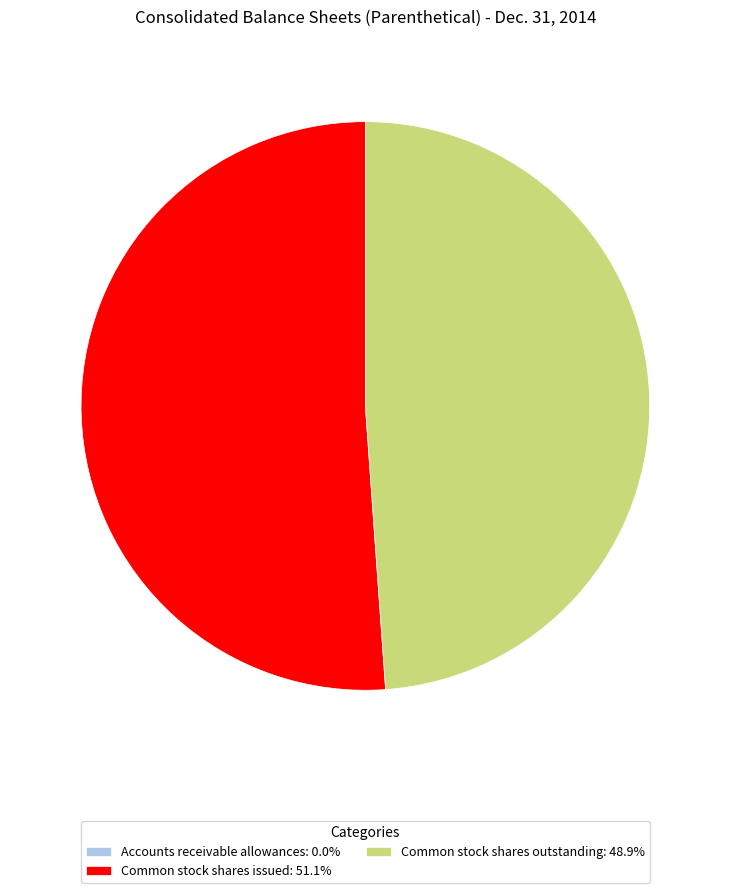

True or false: Common stock shares outstanding accounts for 49% of the total.

True